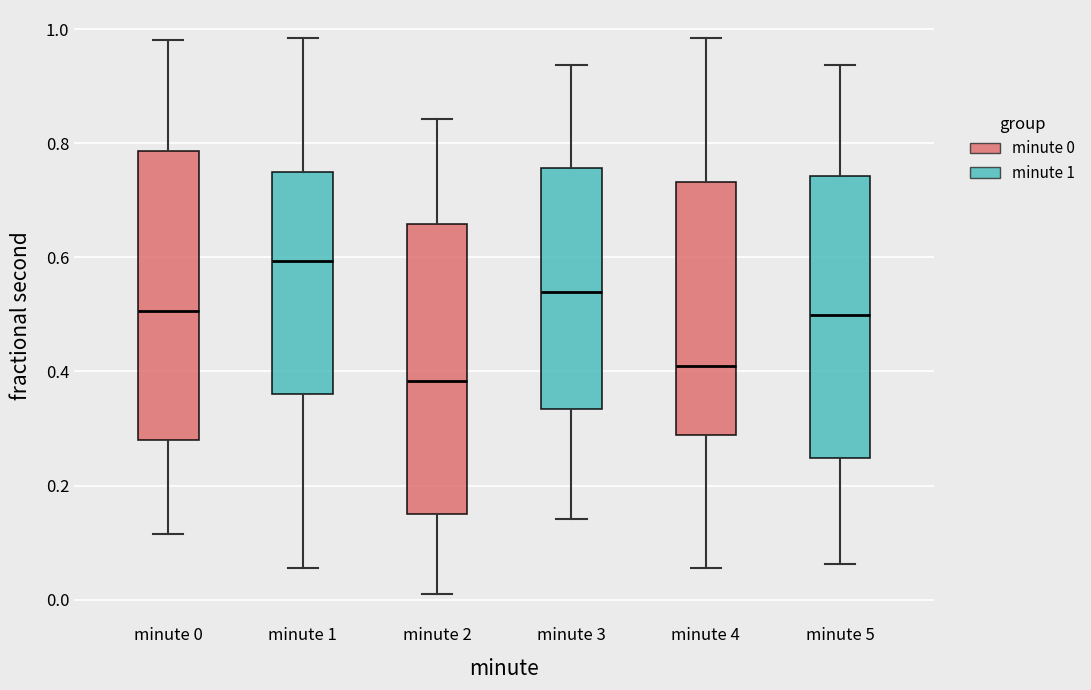

Reading left to right, read every box against the y-axis: the position of its median line, the range the box covers, and the ends of its whiskers. The values are not printed on the chart, so give them approximately, as read against the axis.

minute 0: median 0.50, box 0.28 to 0.78, whiskers 0.12 to 0.98
minute 1: median 0.60, box 0.36 to 0.76, whiskers 0.06 to 0.98
minute 2: median 0.38, box 0.16 to 0.66, whiskers 0.00 to 0.84
minute 3: median 0.54, box 0.34 to 0.76, whiskers 0.14 to 0.94
minute 4: median 0.42, box 0.28 to 0.74, whiskers 0.06 to 0.98
minute 5: median 0.50, box 0.24 to 0.74, whiskers 0.06 to 0.94